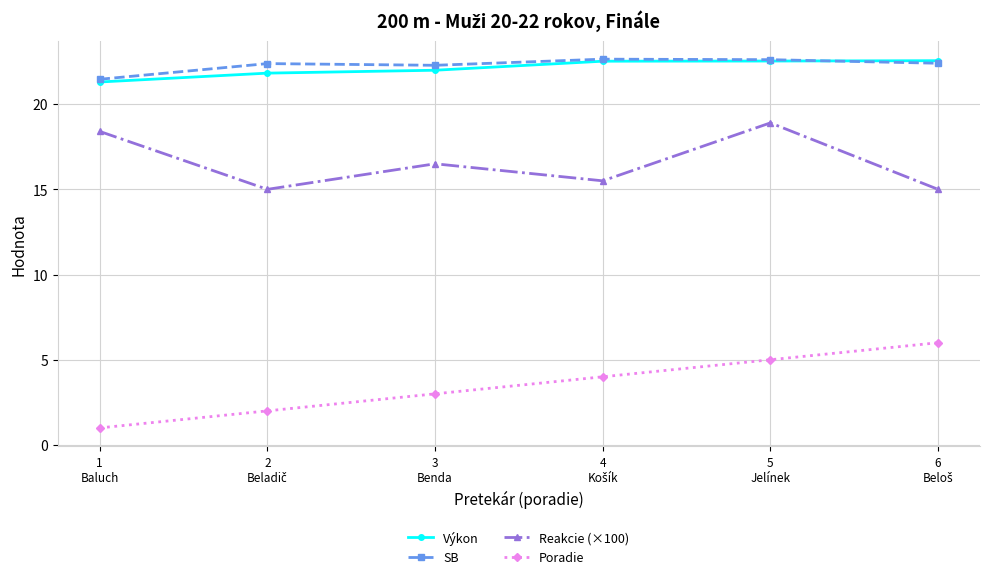

True or false: Reakcie (×100) has more than 1 points higher than both neighbors.

True